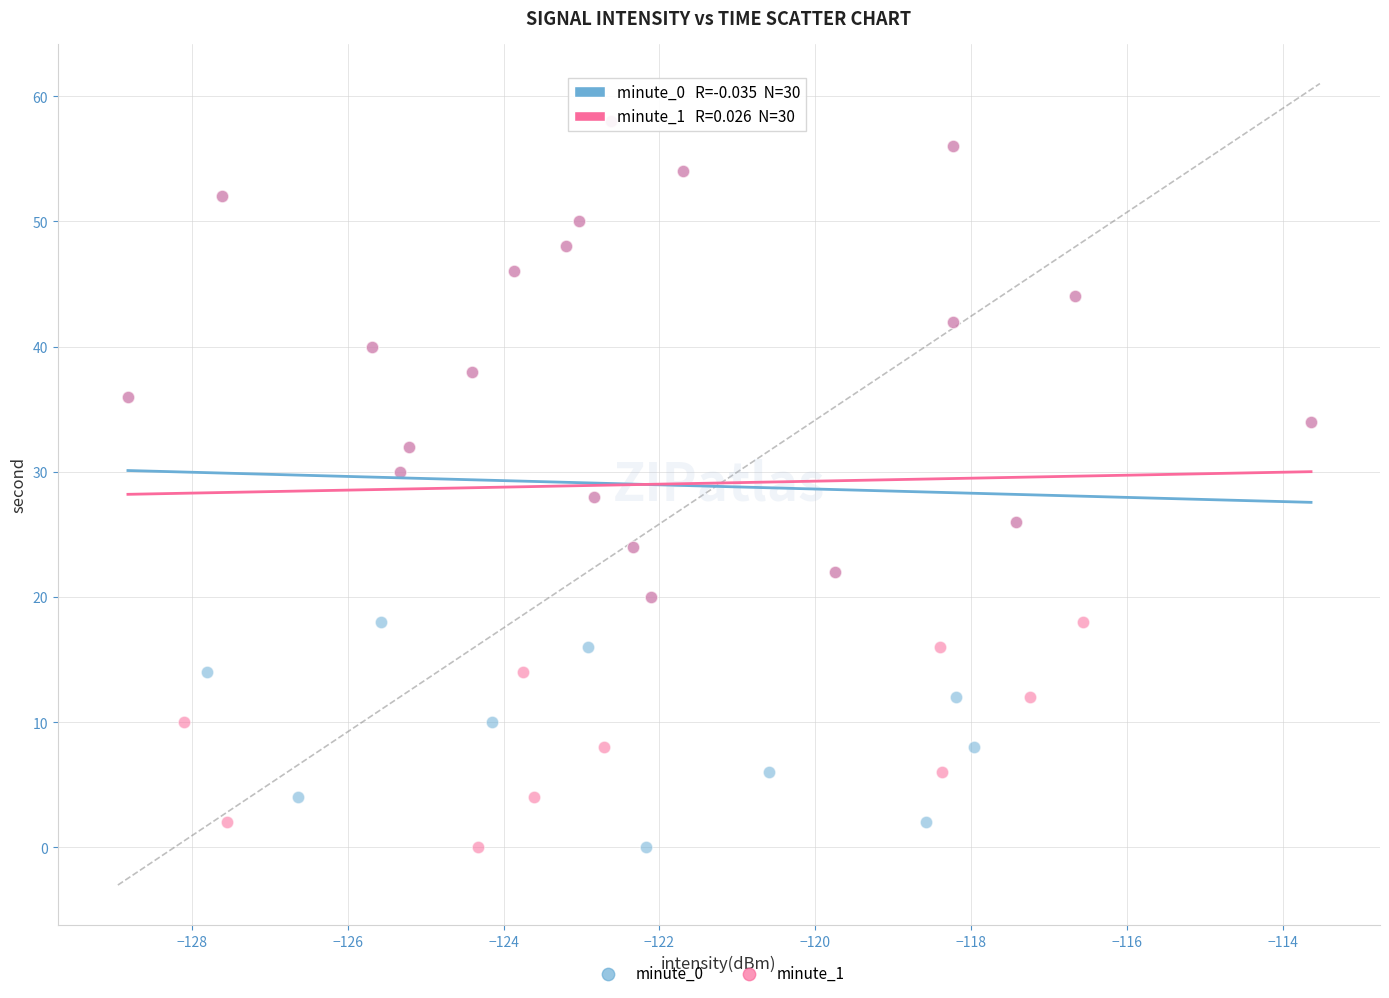

What are all the series names shown in the legend?

minute_0, minute_1